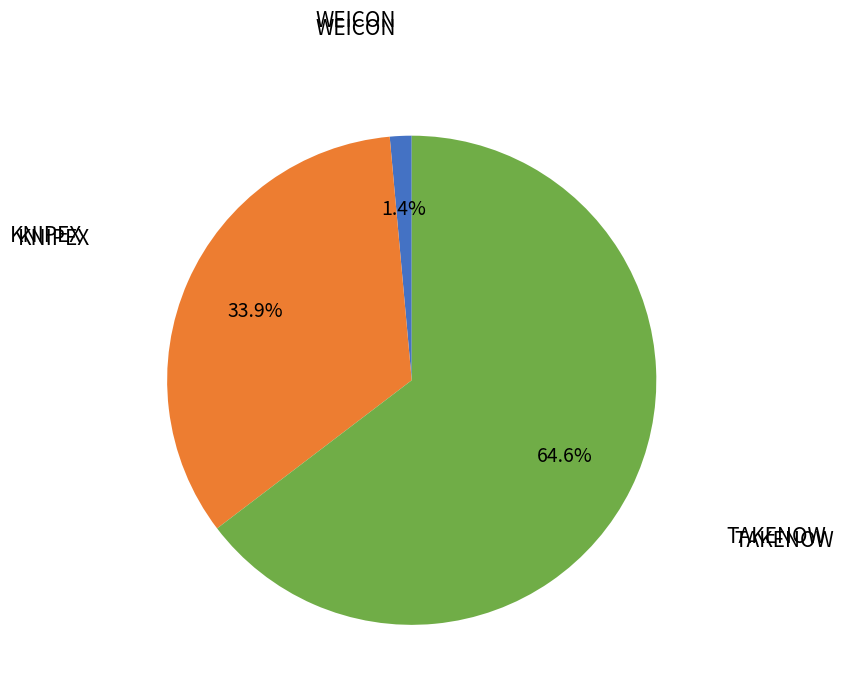

How many segments does this pie chart have?

3